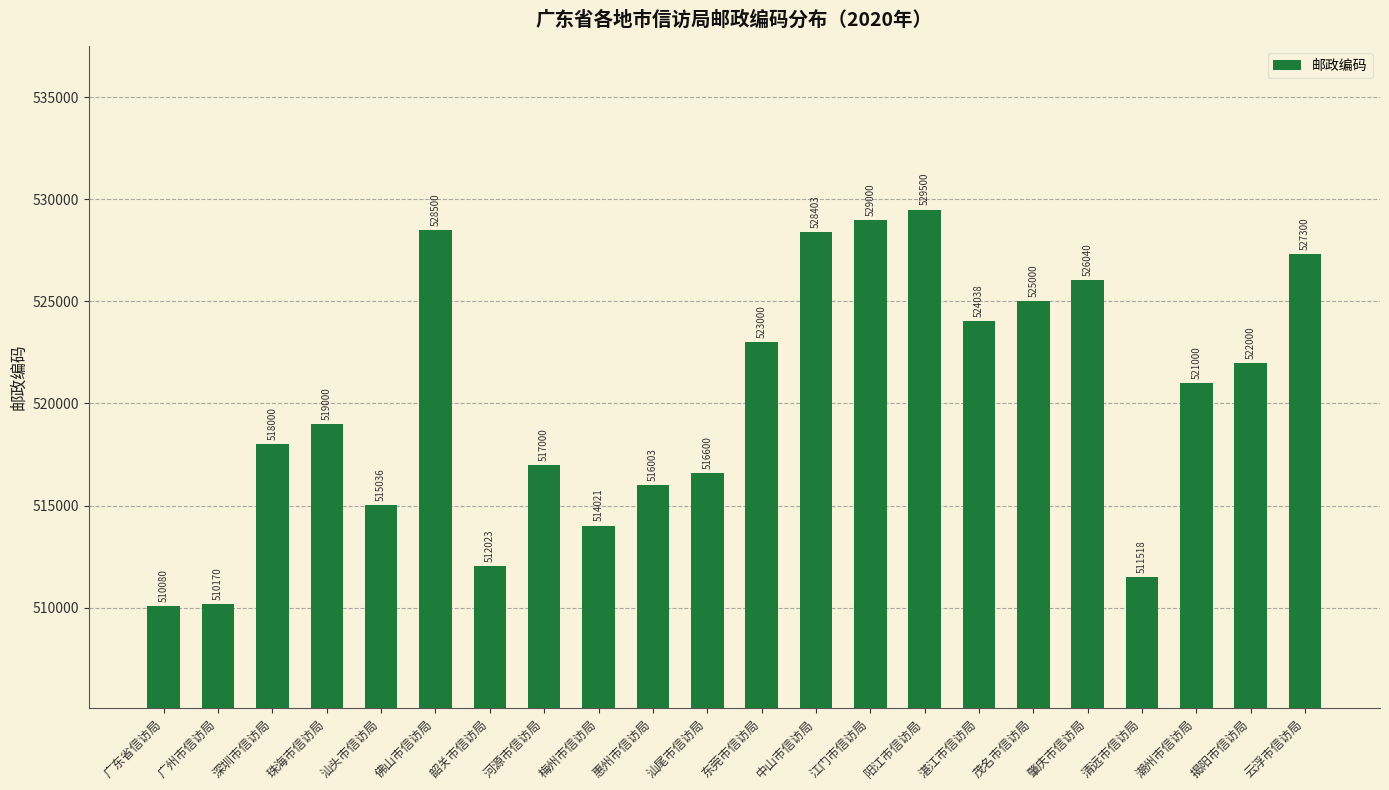

Which label corresponds to the smallest value in the chart?

广东省信访局